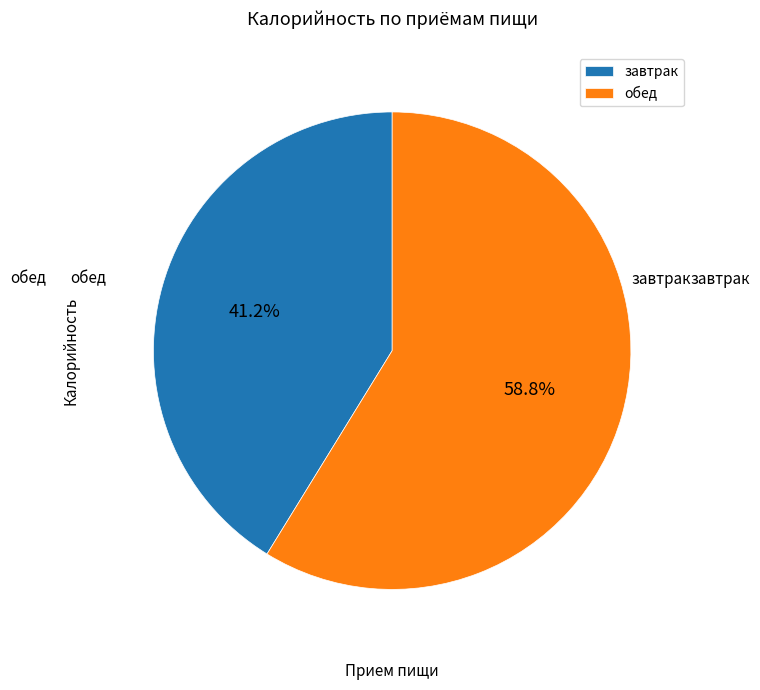

Which category has the biggest portion of the pie?

обед